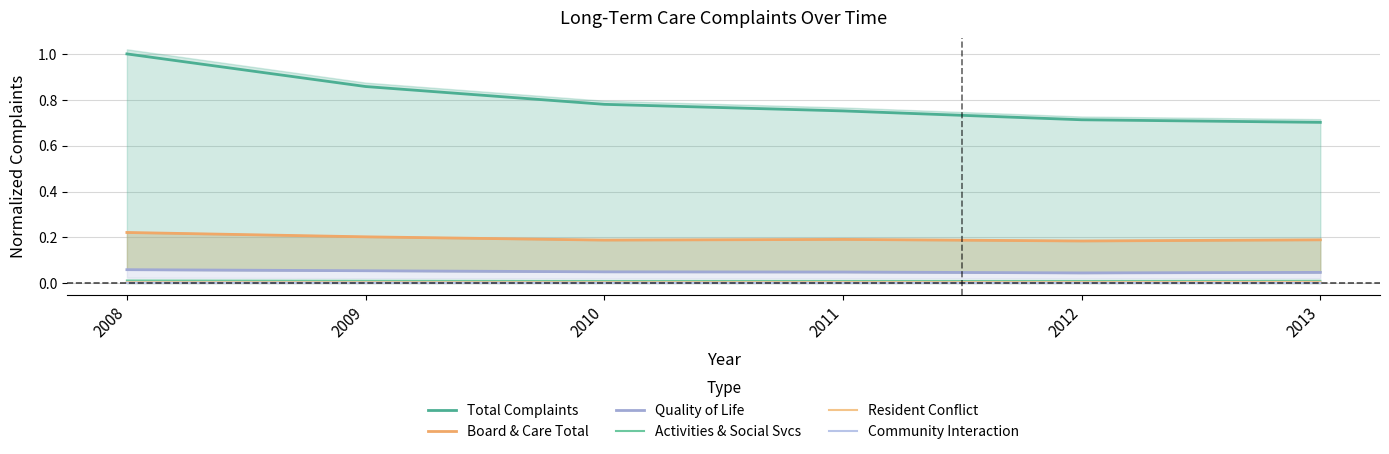

True or false: Community Interaction and Quality of Life intersect in this chart.

False